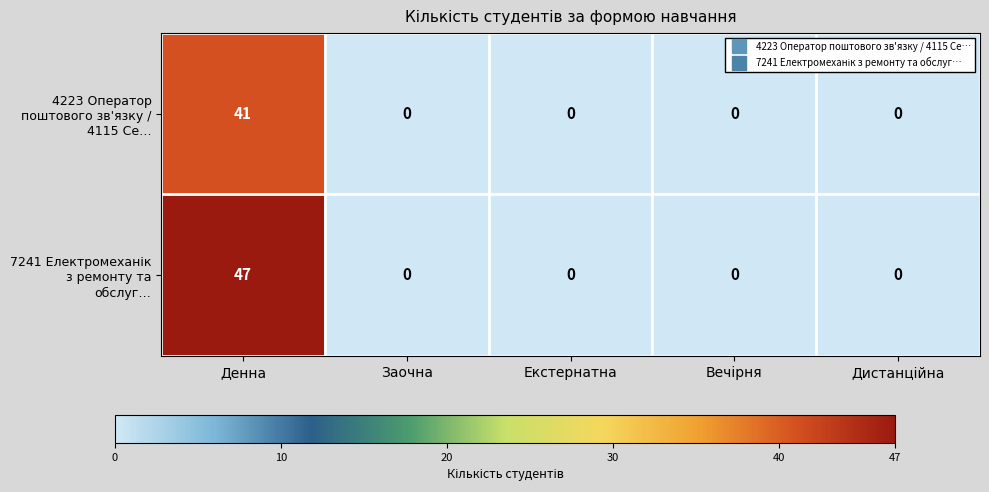

At which category does the chart reach its peak across all series?

Денна